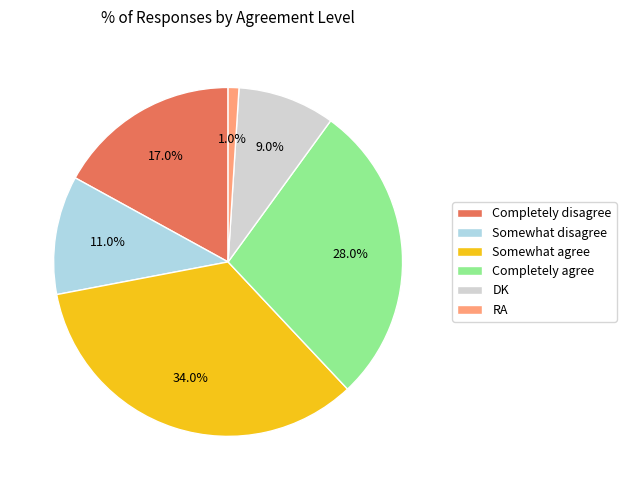

What percentage do RA and Completely disagree together represent?

18.0%